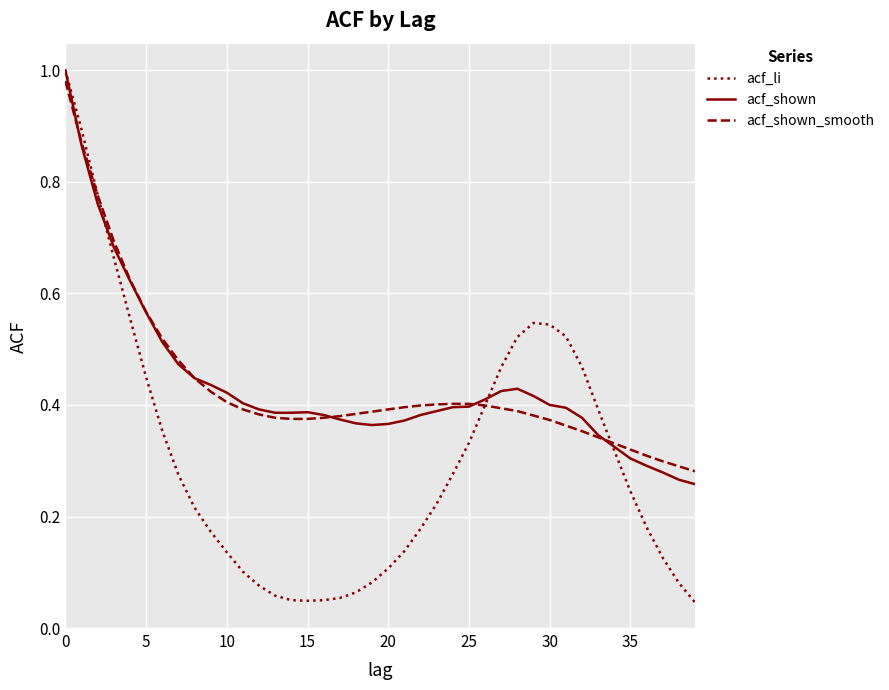

Which series has the largest range (max minus min)?

acf_li